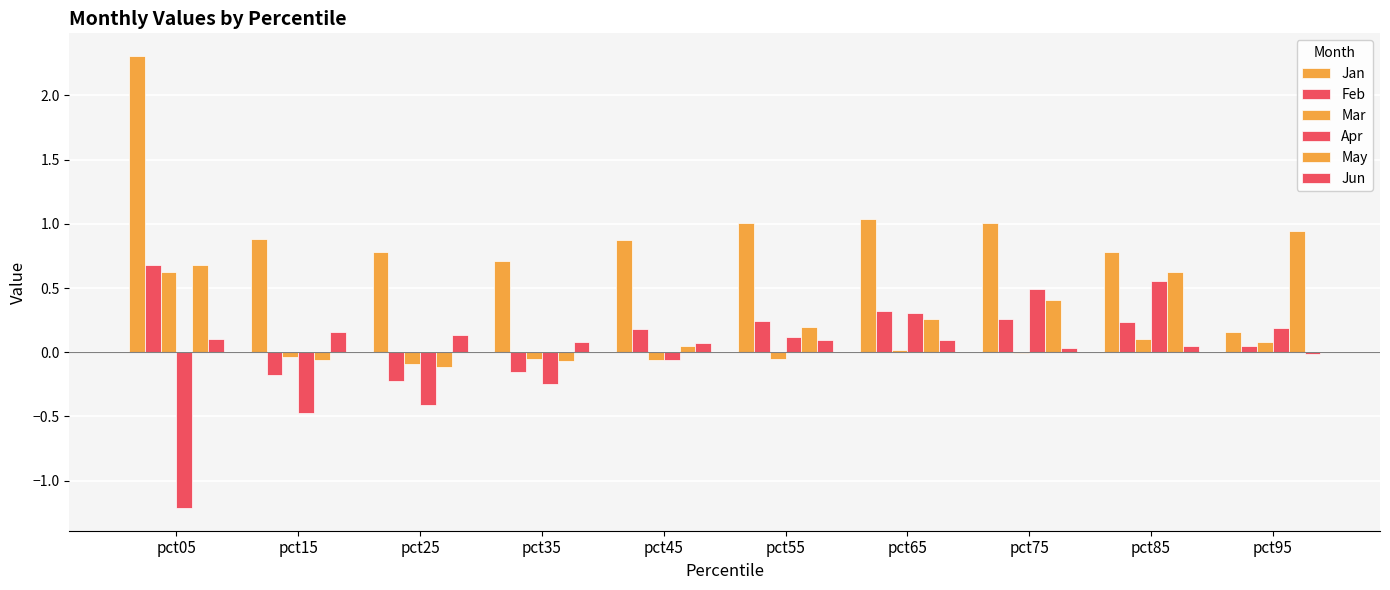

Which label corresponds to the smallest value in the chart?

pct05